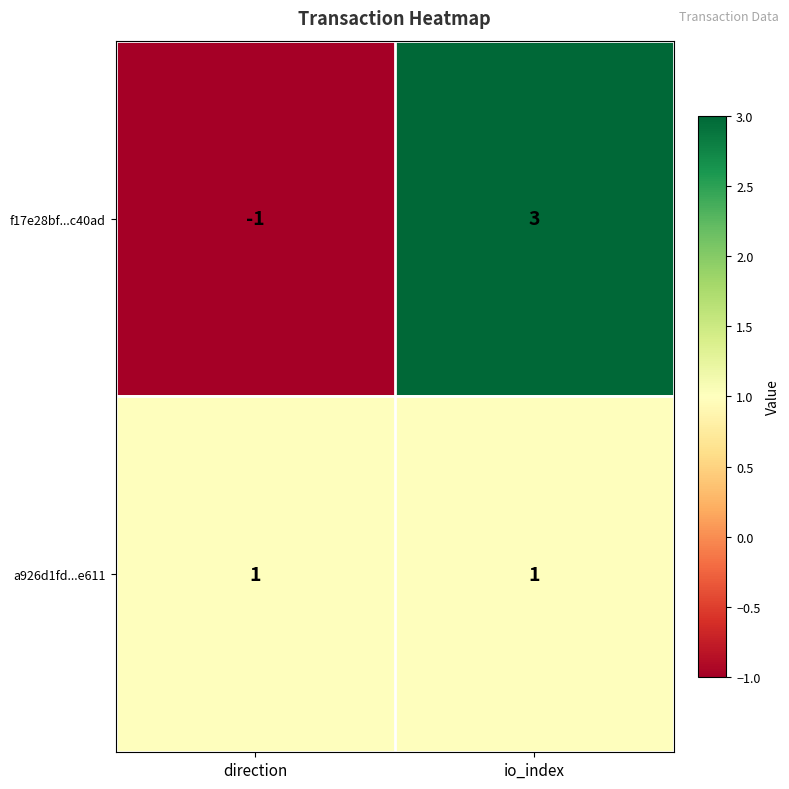

Which series has the largest range (max minus min)?

f17e28bf...c40ad